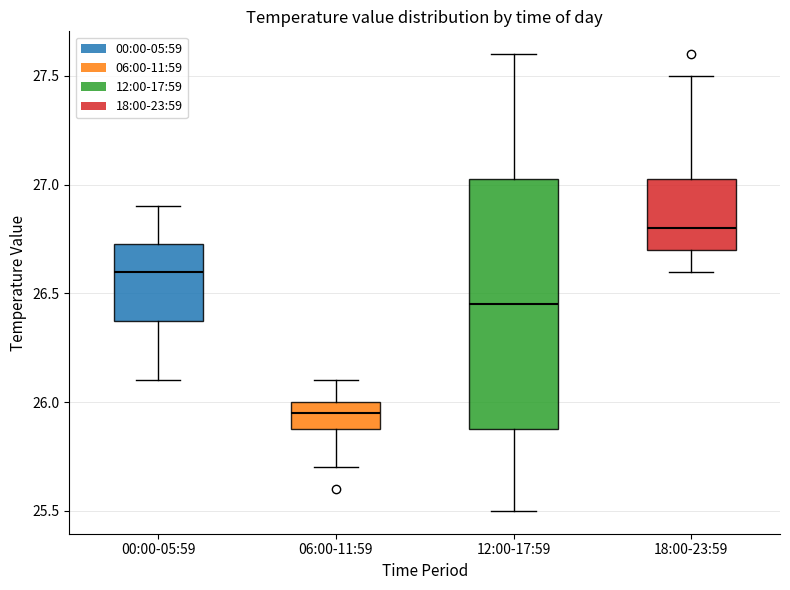

Reading left to right, transcribe this box plot: for each box, give where its median line is, the range the box spans, and where its two whiskers end, as read against the y-axis. The values are not printed on the chart, so give them approximately, as read against the axis.

00:00-05:59: median 26.60, box 26.40 to 26.75, whiskers 26.10 to 26.90
06:00-11:59: median 25.95, box 25.90 to 26.00, whiskers 25.70 to 26.10
12:00-17:59: median 26.45, box 25.90 to 27.05, whiskers 25.50 to 27.60
18:00-23:59: median 26.80, box 26.70 to 27.05, whiskers 26.60 to 27.50